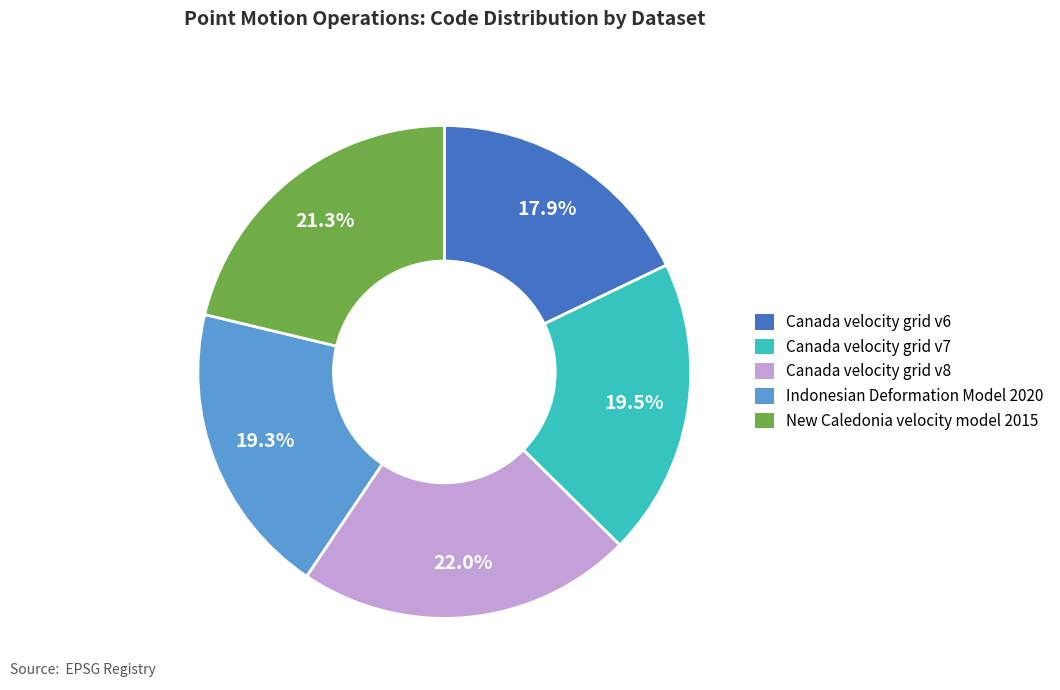

Does Canada velocity grid v8 account for over 50% of the chart?

No